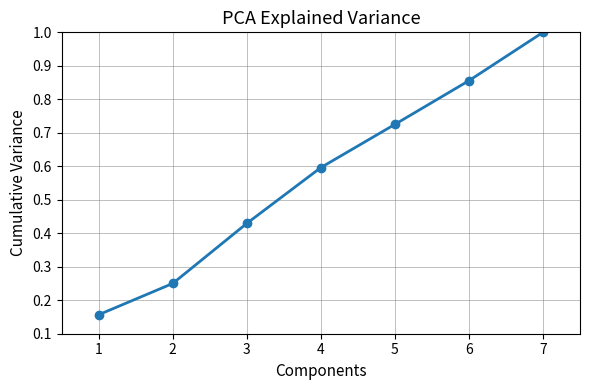

How many series are shown in this chart?

1